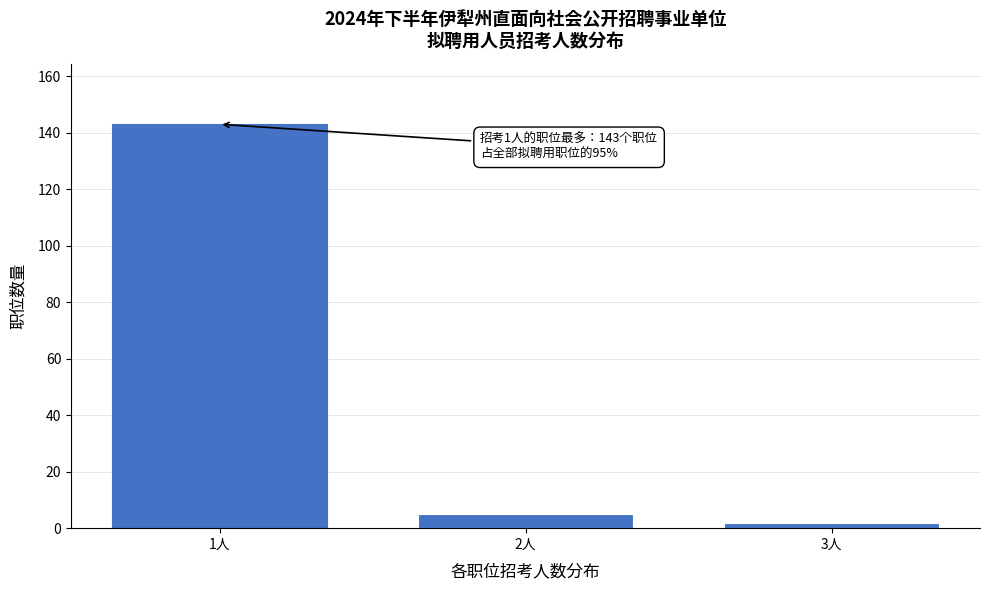

Reading left to right, extract all data points from this chart.

143	5	2